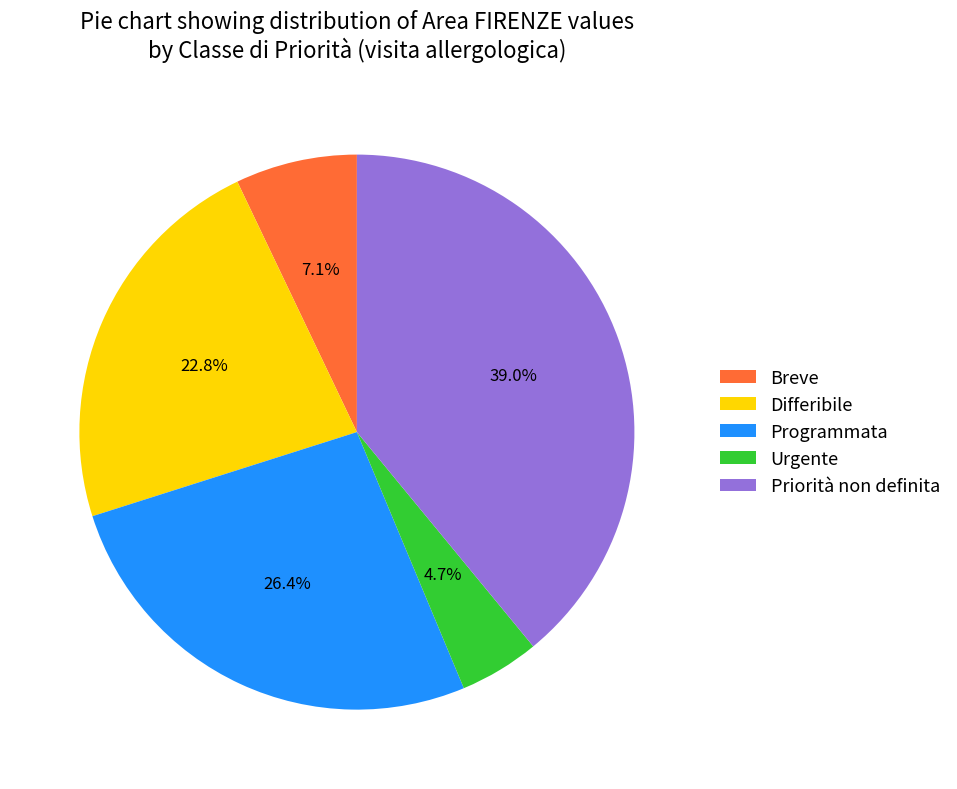

Is the sum of Breve and Differibile greater than half?

No